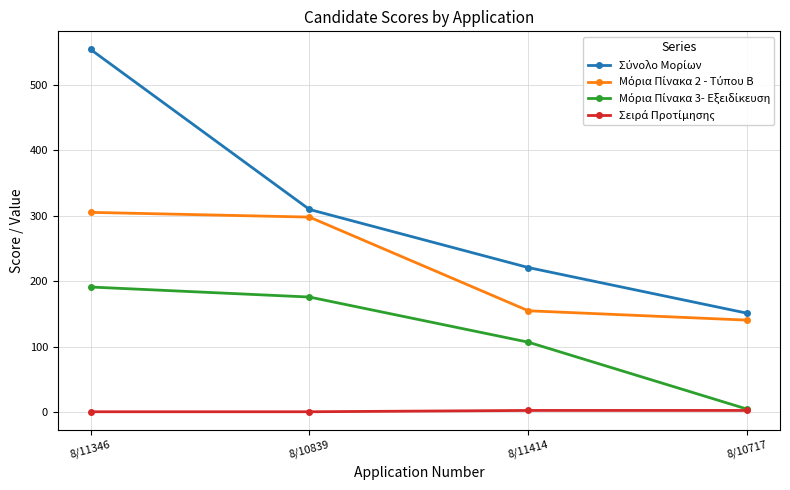

At which category does the chart reach its peak across all series?

8/11346